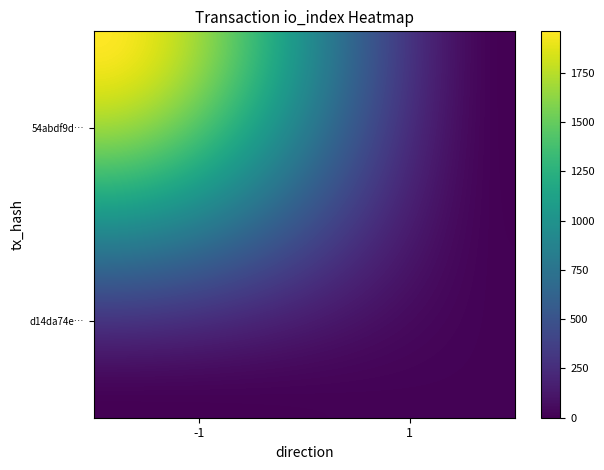

Reading left to right, what are all the values shown in this chart?

54abdf9d93d96af41f512b1b1b92234808948de: -1	1960
d14da74ef003b863f6a497268b8152dbb41a567: 1	13